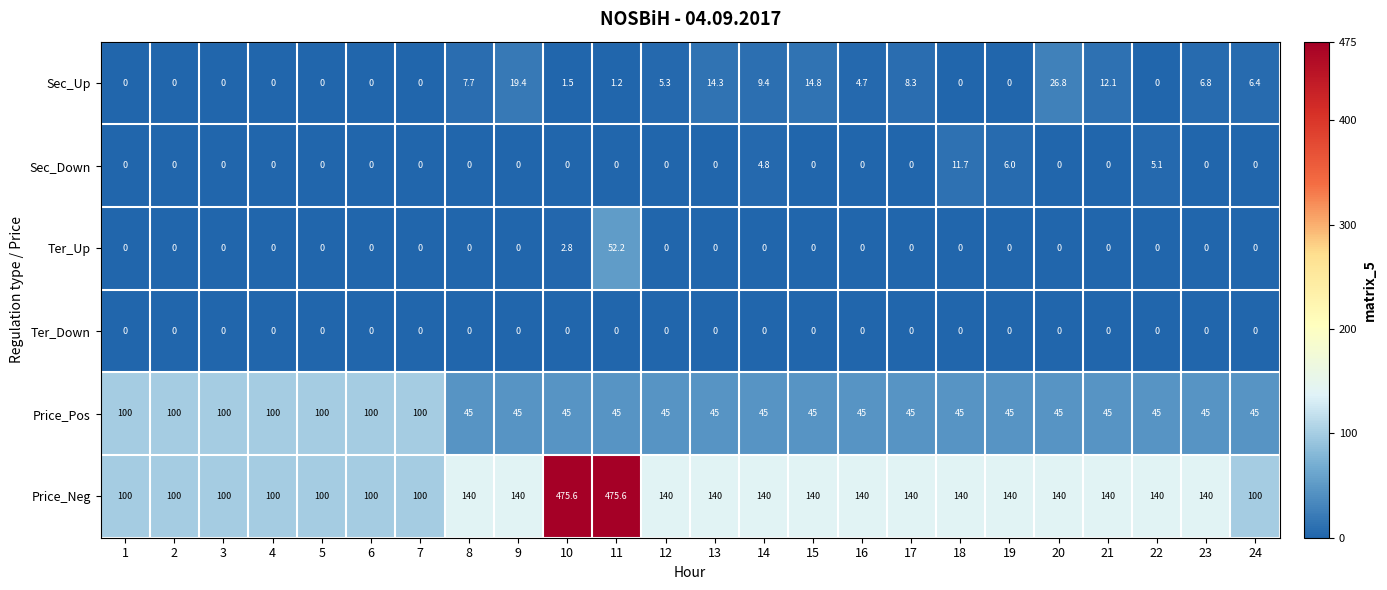

Which series changed the most between 2 and 17?

Price_Pos